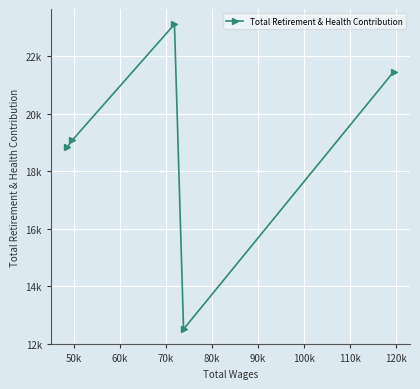

What is the maximum value shown in the chart?

23111